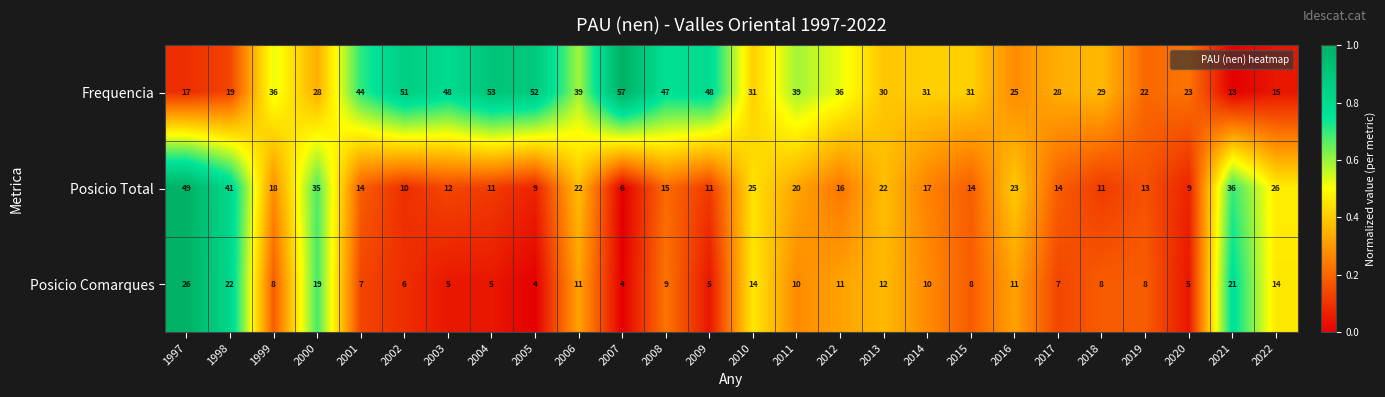

Which series has the largest range (max minus min)?

Frequencia